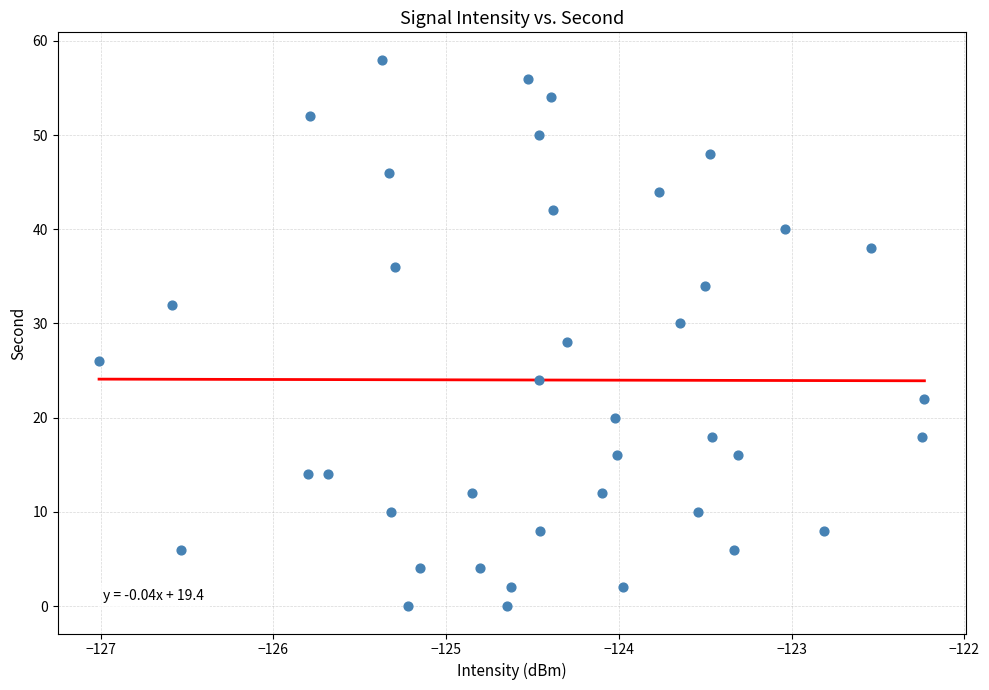

What is the range of Y values (max minus min)?

58